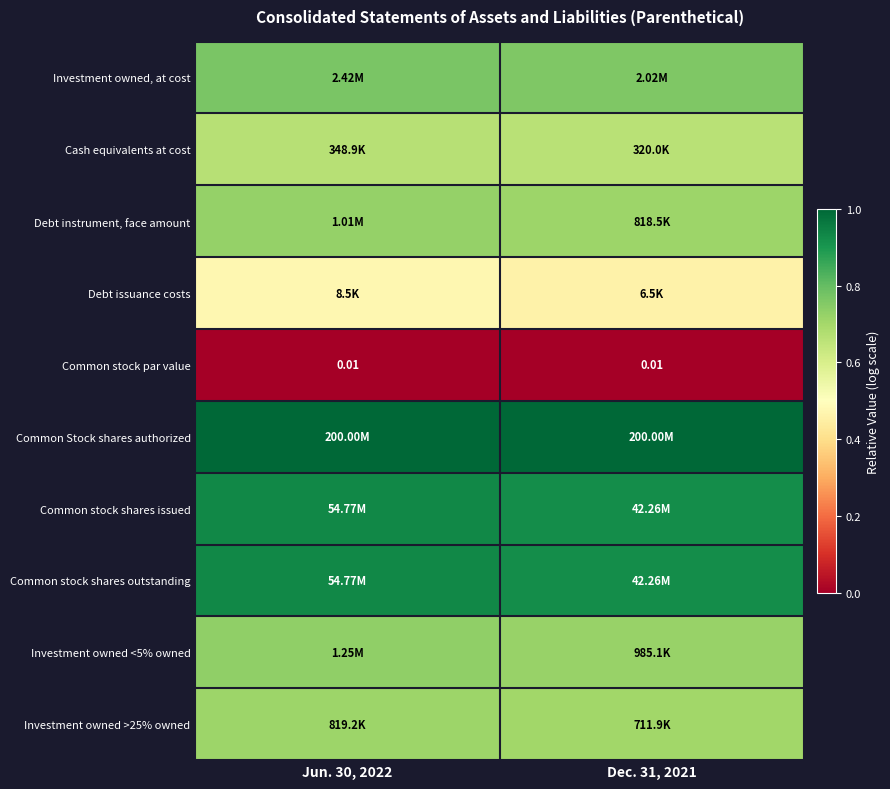

The Common stock par value series shows 0.0 at Dec. 31, 2021. True or false?

True